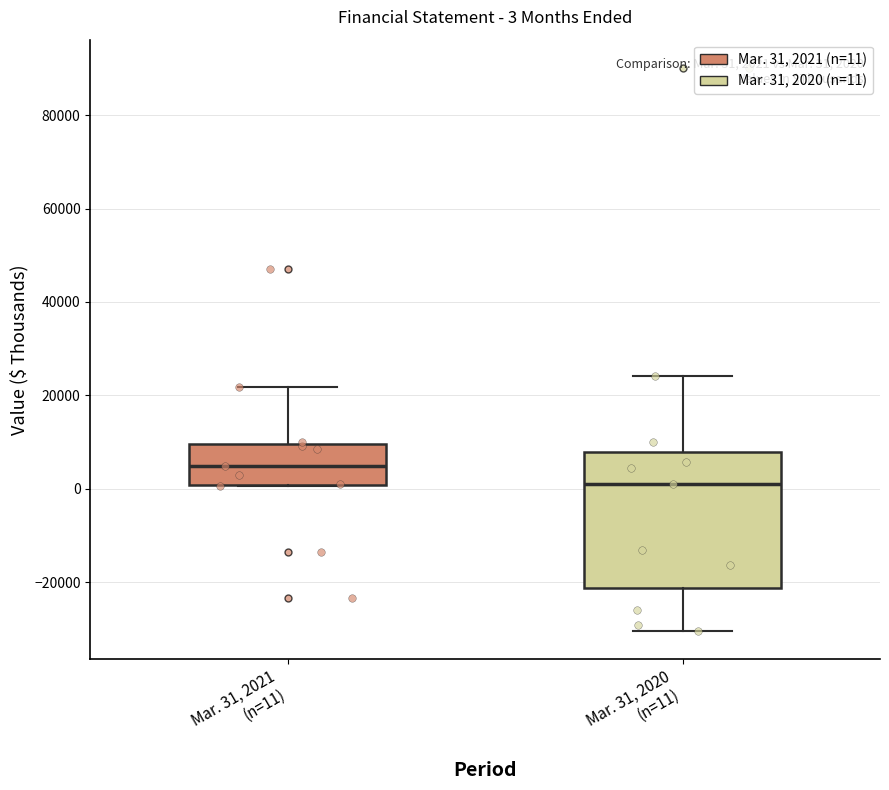

Which box's median line is the highest?

Mar. 31, 2021 (n=11)